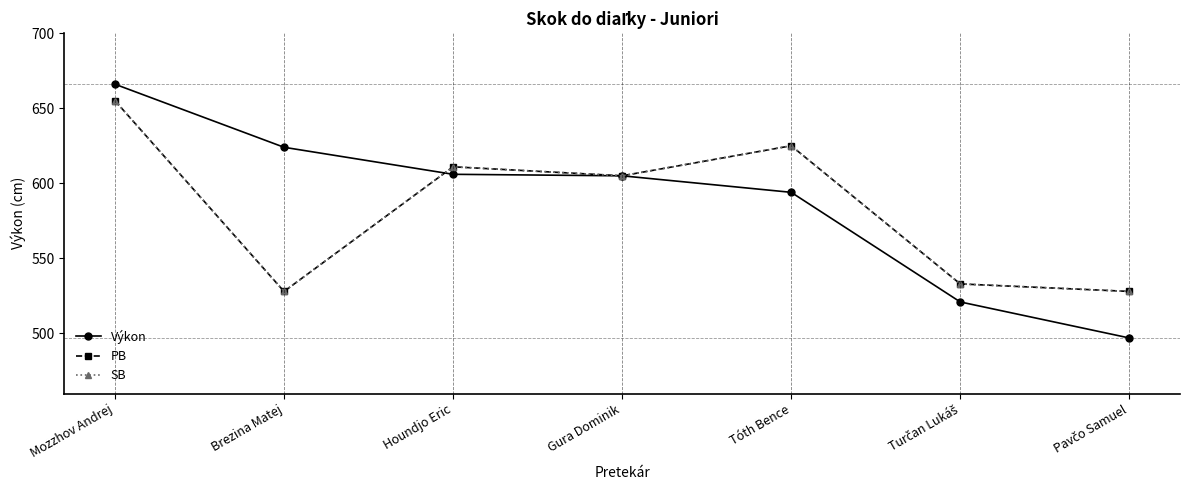

How many lines are shown in the chart?

3